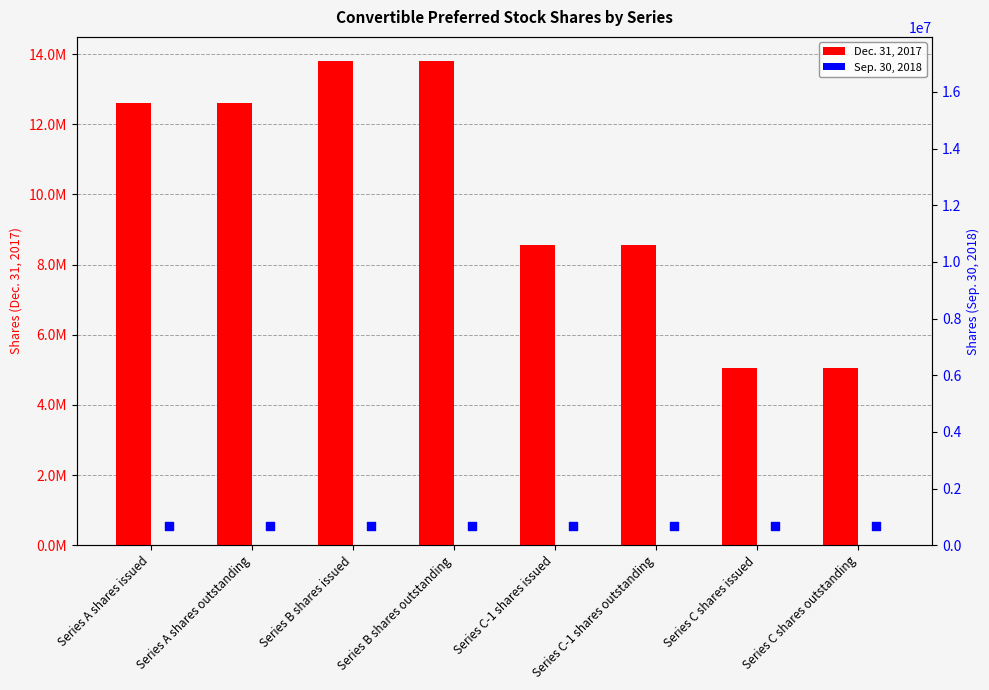

Which series reaches the minimum Y coordinate?

Sep. 30, 2018